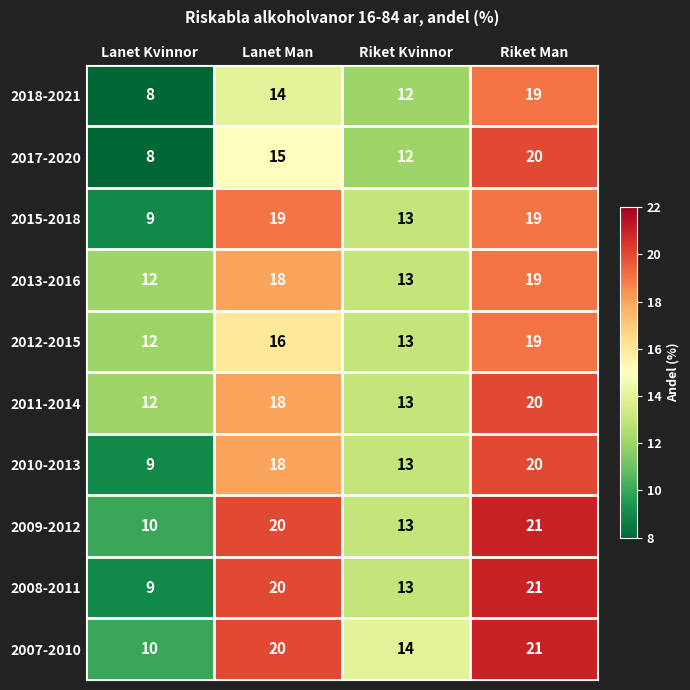

What is the sum of all 2013-2016 values?

62